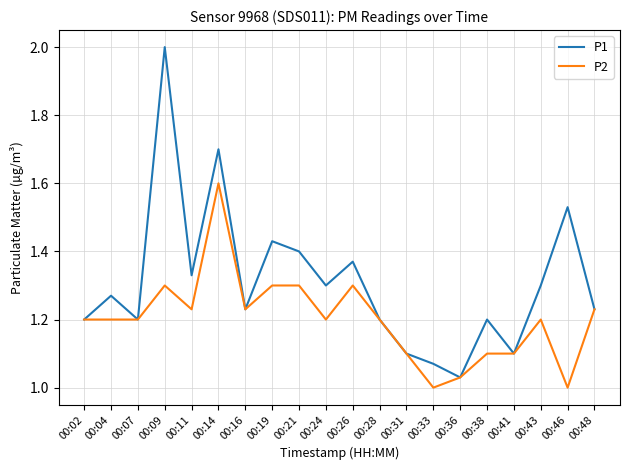

Which series changed the most between 00:19 and 00:41?

P1